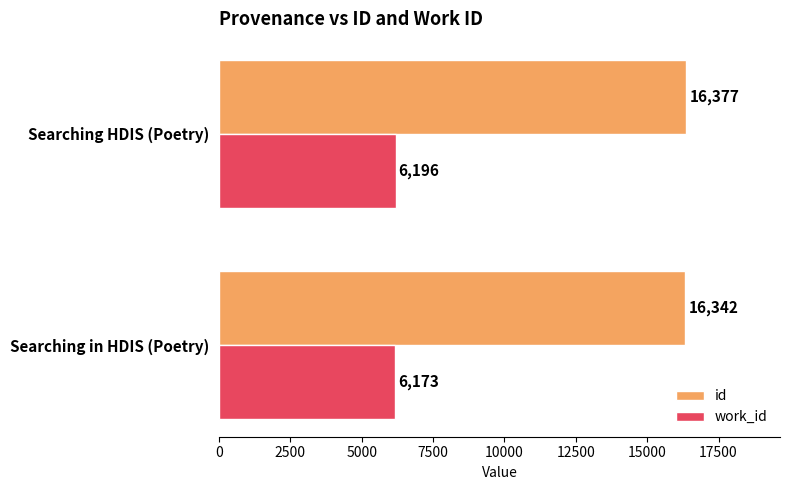

List the series in order of their peak value, lowest first.

work_id, id